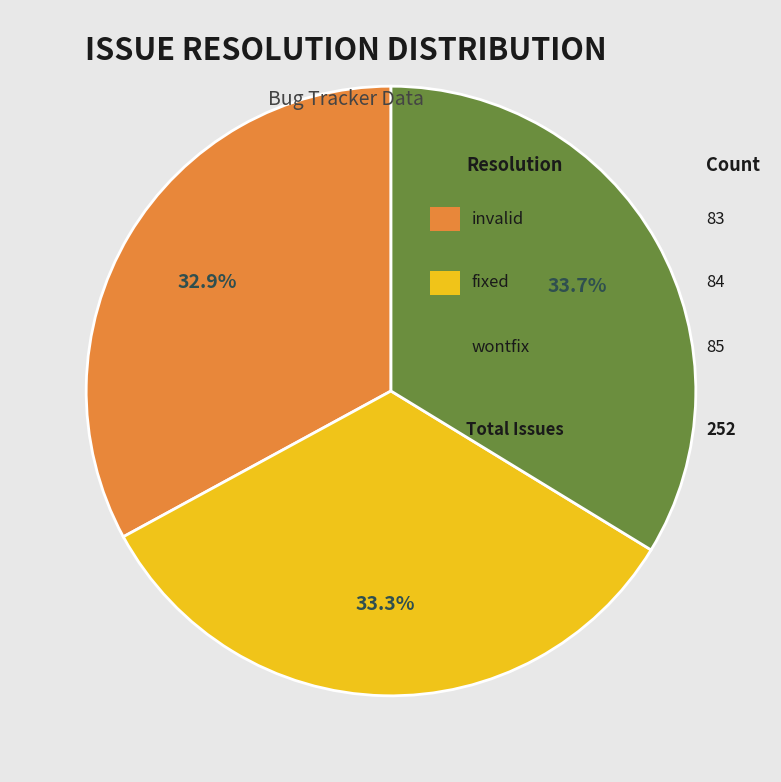

To the nearest percent, what is the average slice percentage?

33%